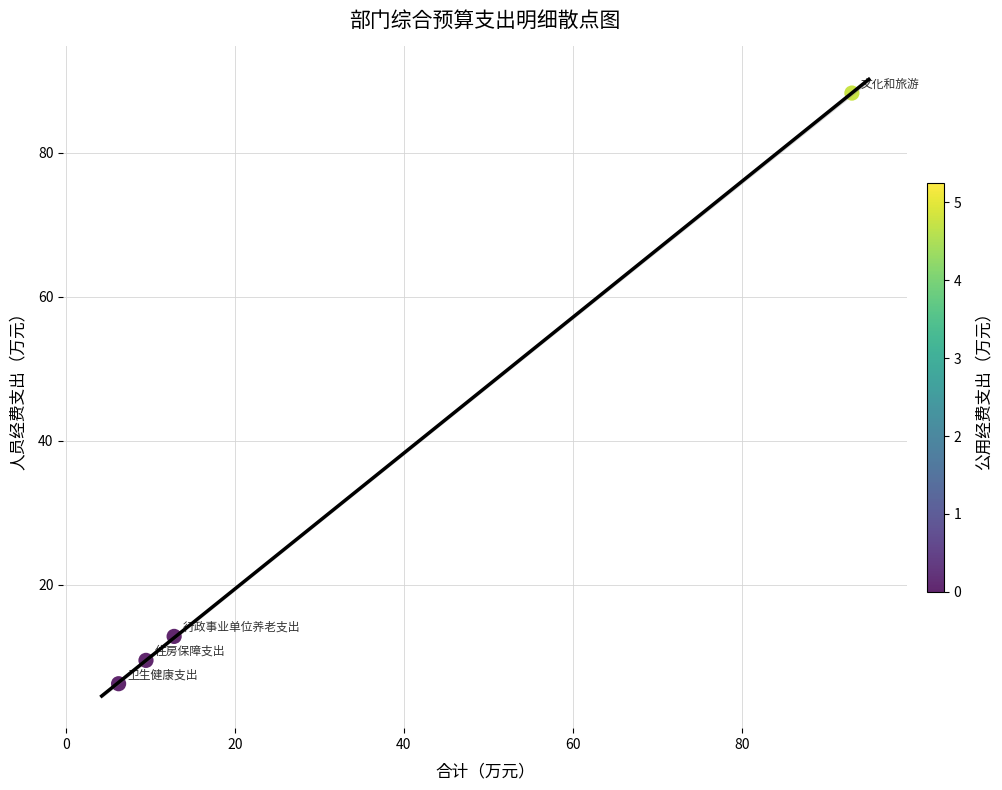

What Y value in the scatter plot is closest to 47?

12.8